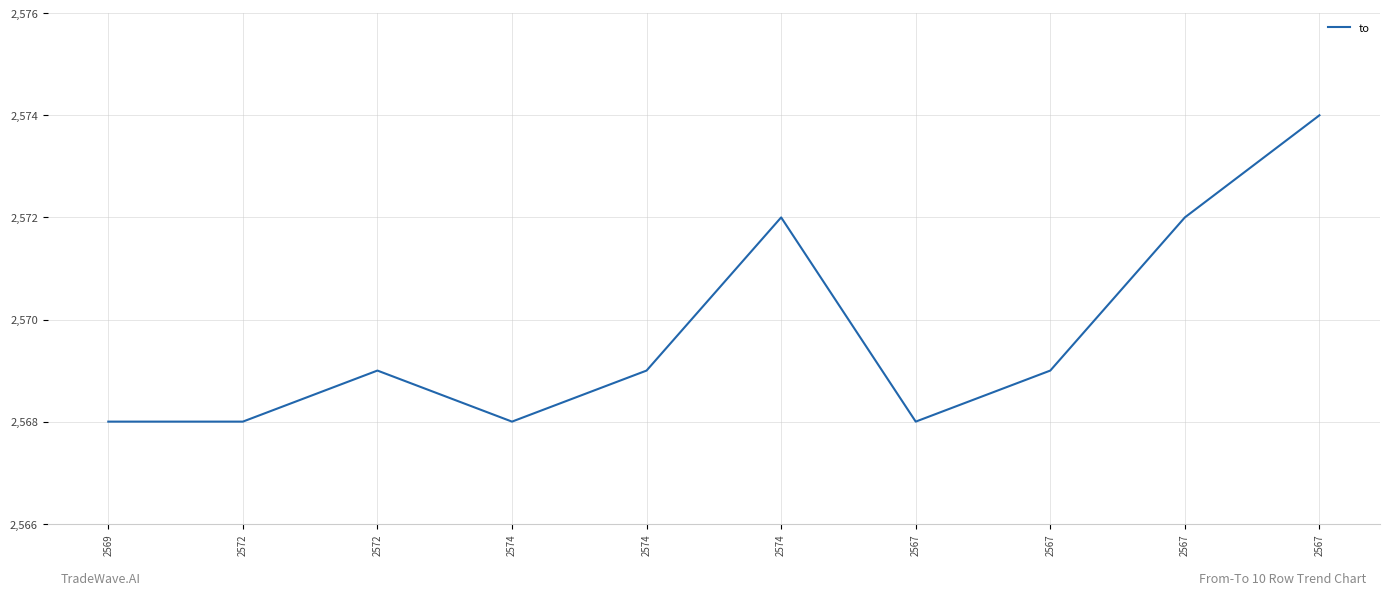

What is the approximate value at 2569?

2568